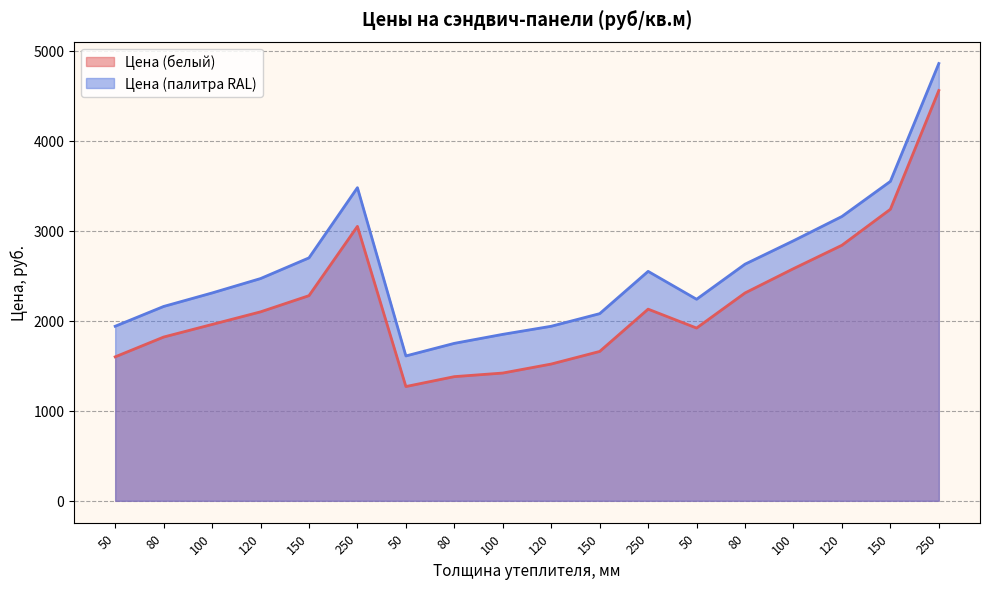

What are all the series names shown in the legend?

Цена (белый), Цена (палитра RAL)